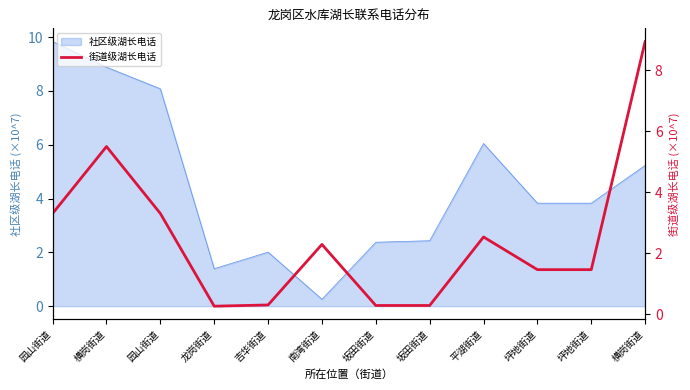

Count the number of categories in the chart.

12